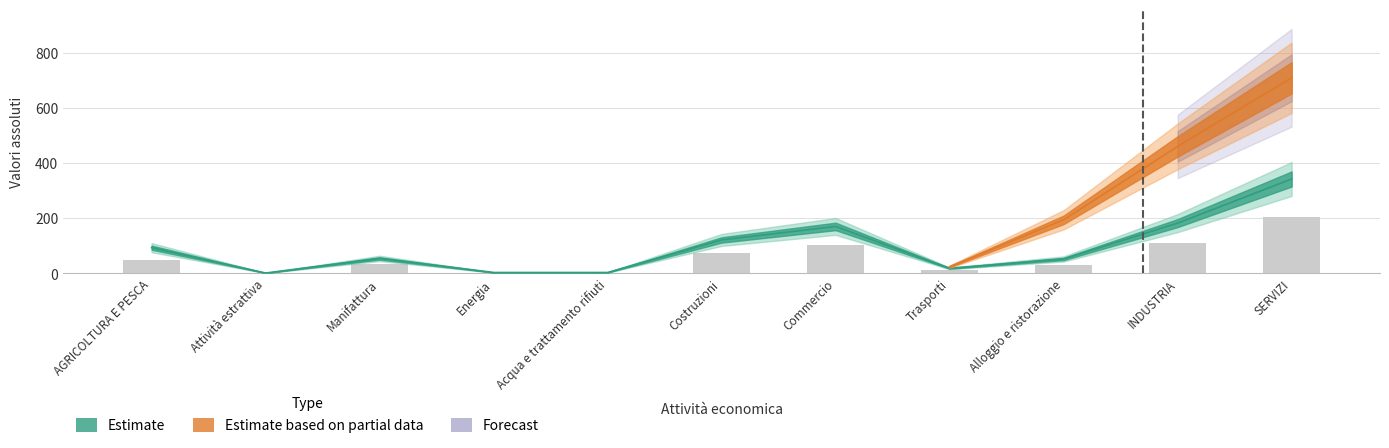

List the labels in order of value, smallest first.

Attività estrattiva, Energia, Acqua e trattamento rifiuti, Trasporti, Alloggio e ristorazione, Manifattura, AGRICOLTURA E PESCA, Costruzioni, Commercio, INDUSTRIA, SERVIZI